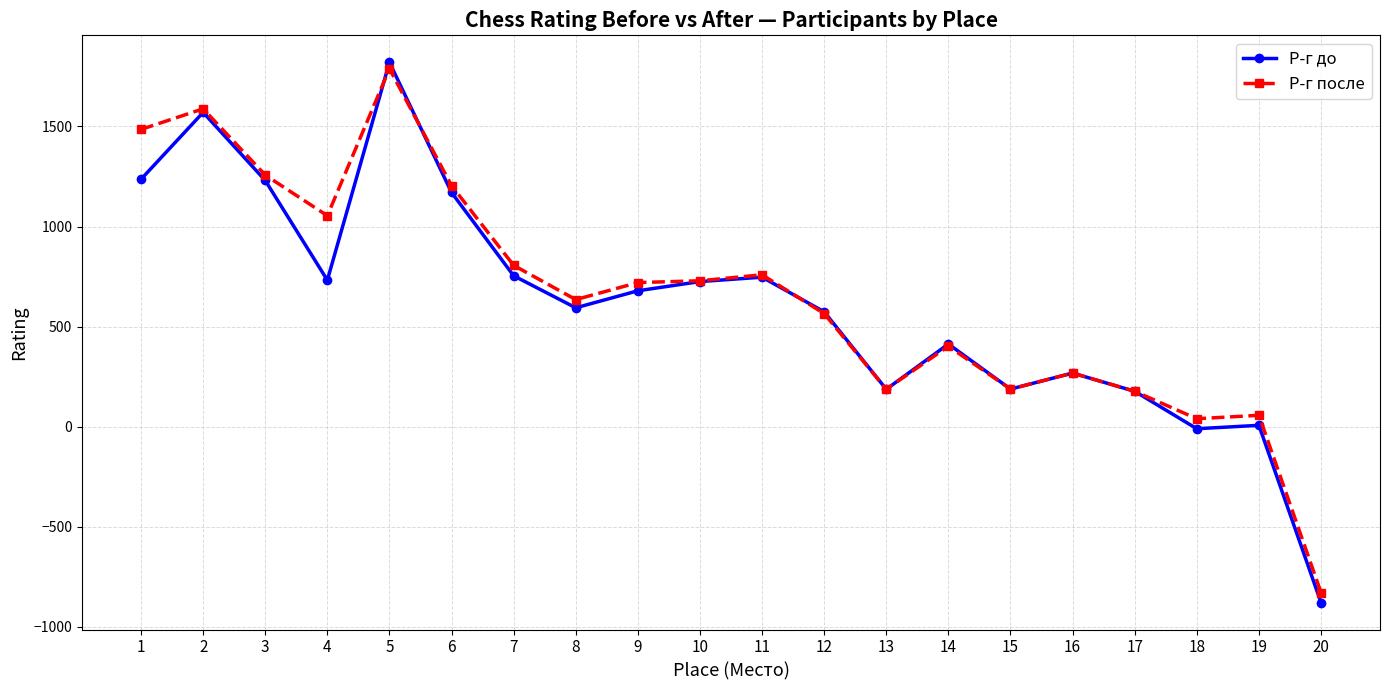

Does the chart display data point markers on the line(s)?

Yes